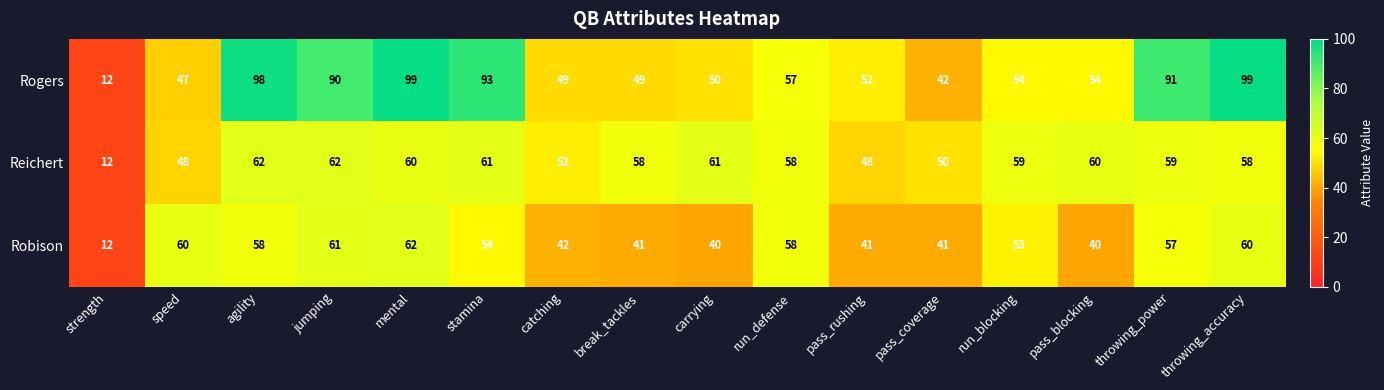

Between catching and throwing_power, which series saw the biggest shift?

Rogers